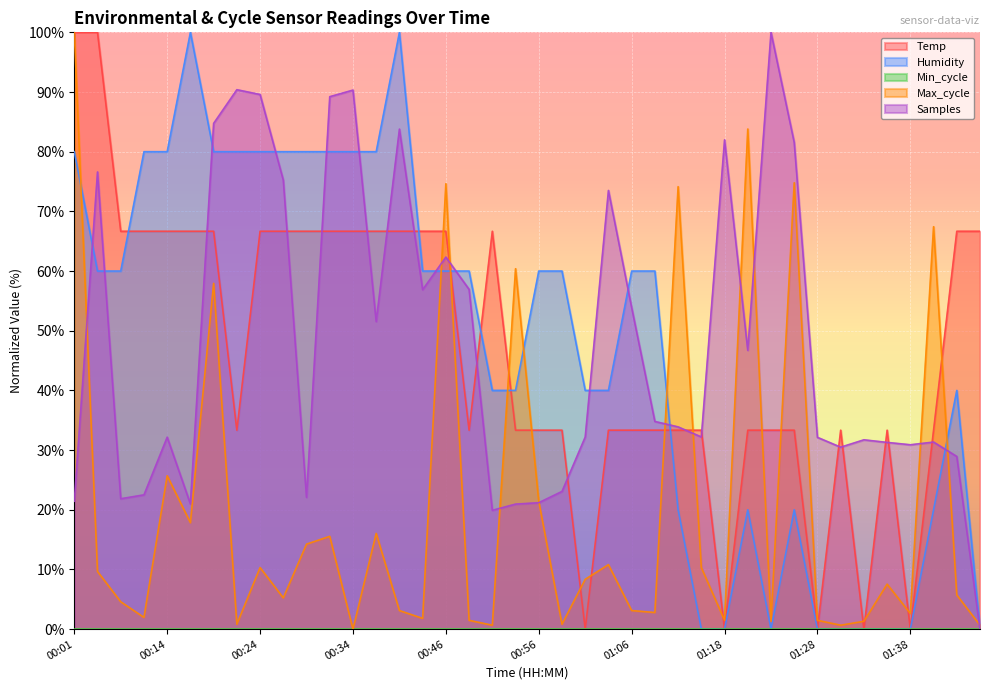

Which series has the largest total across all categories?

Samples